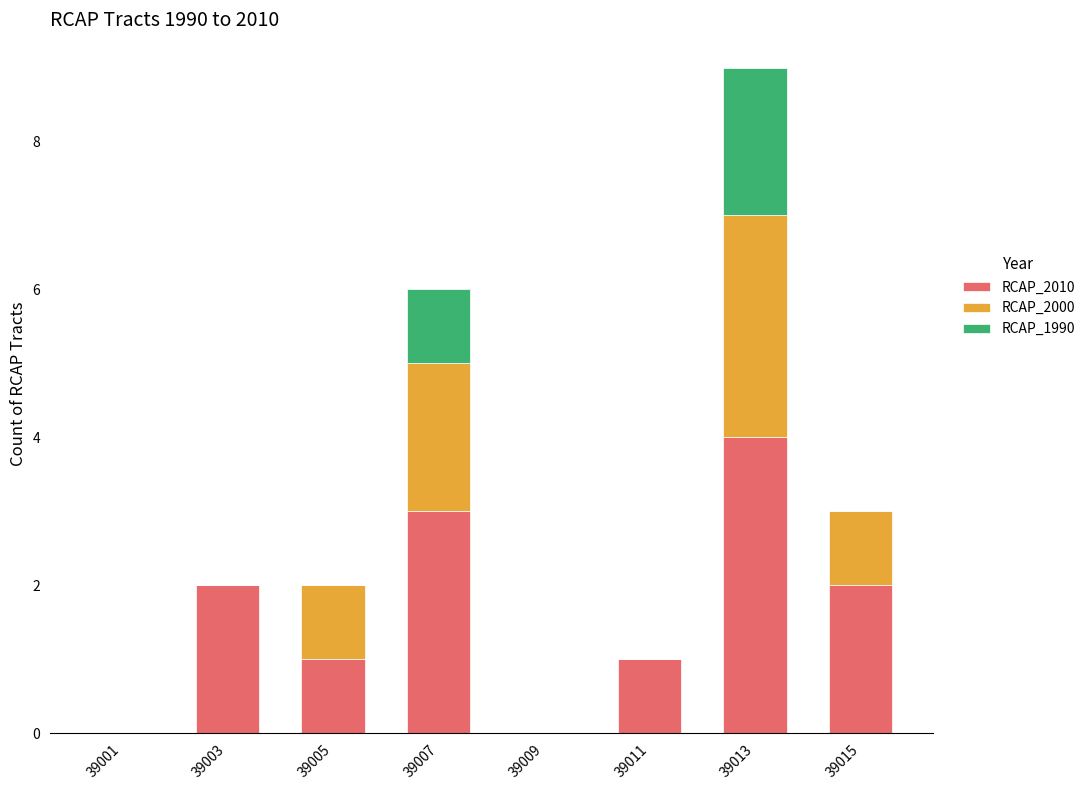

Reading right to left, list the values for the RCAP_2010 series.

39015=2	39013=4	39011=1	39009=0	39007=3	39005=1	39003=2	39001=0